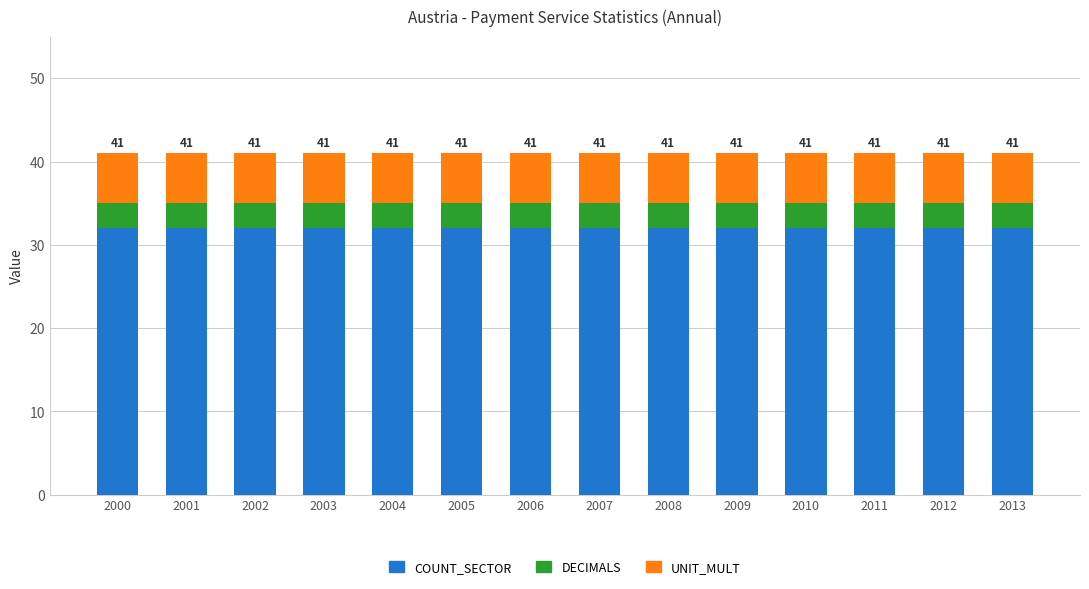

What is the lowest value of the COUNT_SECTOR series?

32